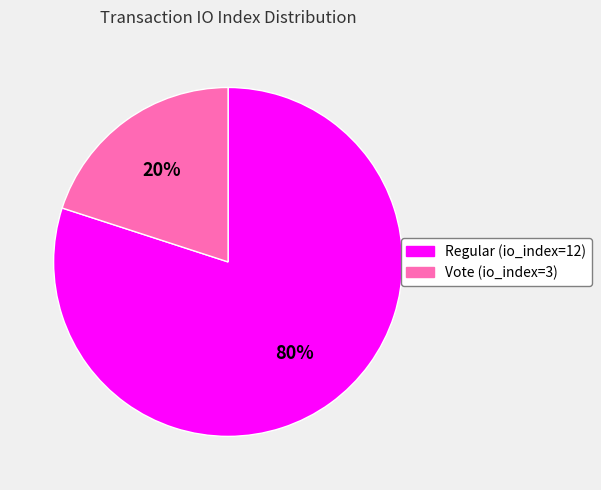

Count the number of slices in the pie.

2